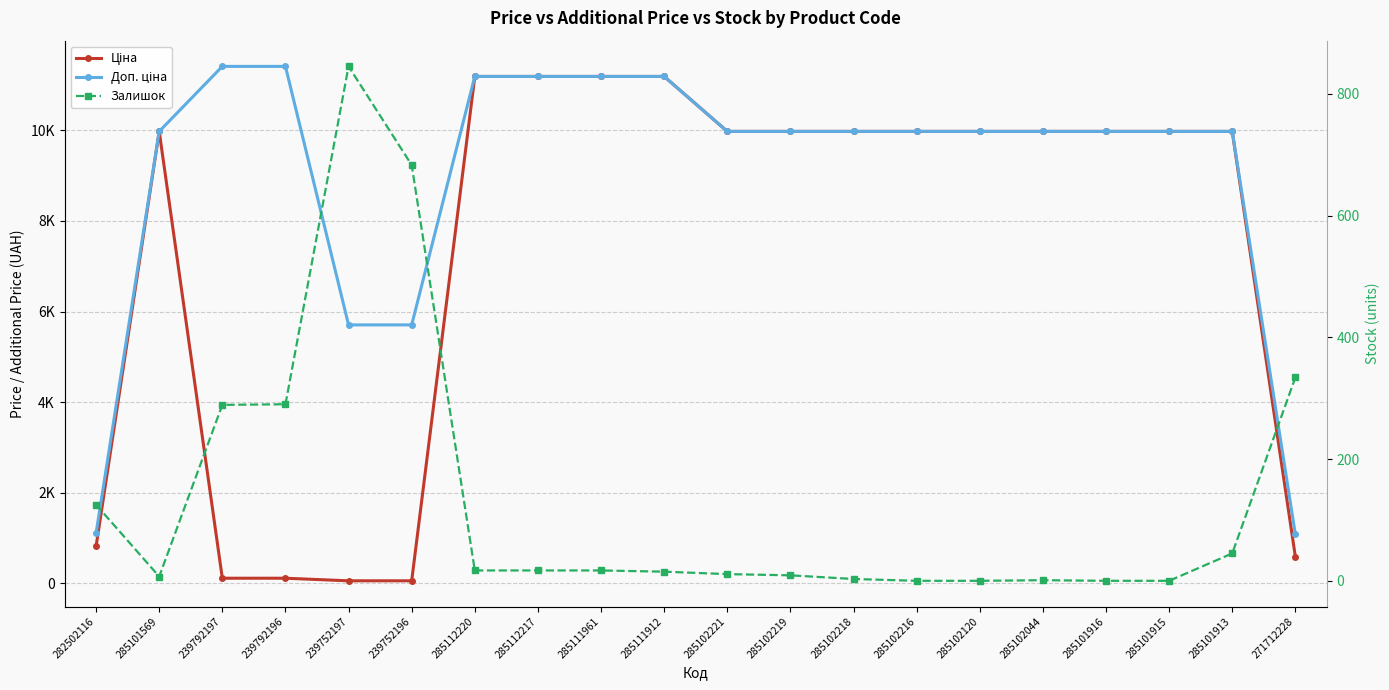

Reading left to right, what are all the values shown in this chart?

Ціна: 282502116=818.5	285101569=9975.0	239792197=114.1	239792196=114.1	239752197=57.0	239752196=57.0	285112220=11188.2	285112217=11188.2	285111961=11188.2	285111912=11188.2	285102221=9975.0	285102219=9975.0	285102218=9975.0	285102216=9975.0	285102120=9975.0	285102044=9975.0	285101916=9975.0	285101915=9975.0	285101913=9975.0	271712228=589.9
Доп. ціна: 282502116=1109.2	285101569=9975.0	239792197=11410.0	239792196=11410.0	239752197=5705.0	239752196=5705.0	285112220=11188.2	285112217=11188.2	285111961=11188.2	285111912=11188.2	285102221=9975.0	285102219=9975.0	285102218=9975.0	285102216=9975.0	285102120=9975.0	285102044=9975.0	285101916=9975.0	285101915=9975.0	285101913=9975.0	271712228=1081.7
Залишок: 282502116=125.0	285101569=7.0	239792197=289.0	239792196=290.0	239752197=845.0	239752196=683.0	285112220=17.0	285112217=17.0	285111961=17.0	285111912=15.0	285102221=11.0	285102219=9.0	285102218=3.0	285102216=0.0	285102120=0.0	285102044=1.0	285101916=0.0	285101915=0.0	285101913=45.0	271712228=334.0